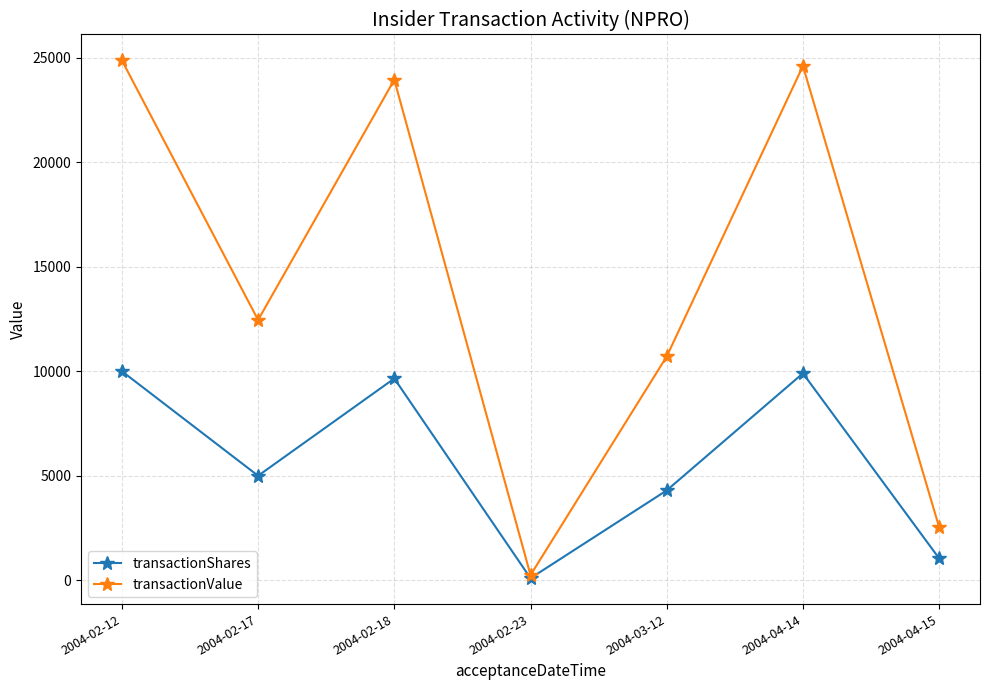

The value of transactionValue at 2004-02-17 is 18504. True or false?

False